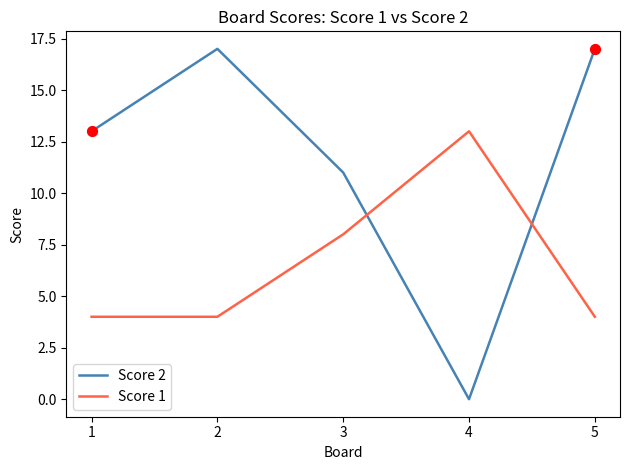

Is the value of Score 2 at 3 greater than the value of Score 1 at 2?

Yes